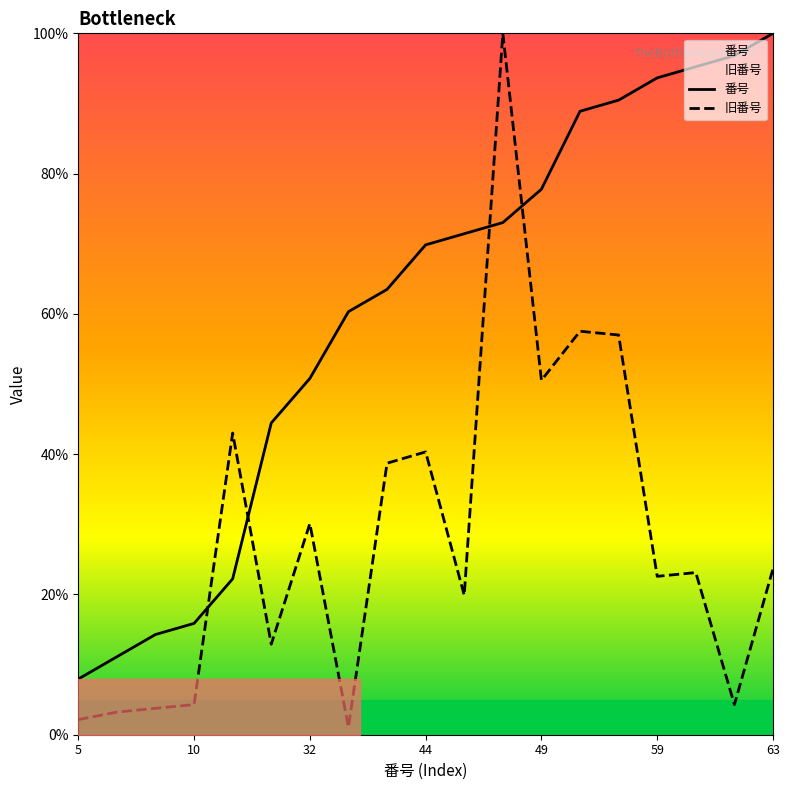

True or false: 番号 has more than 0 interior local peaks.

False